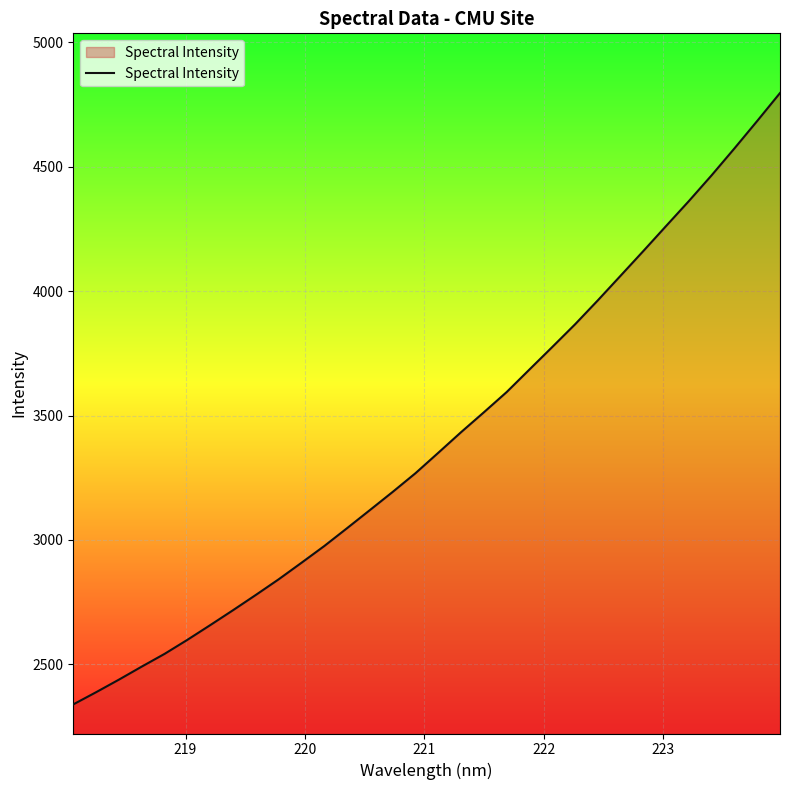

What is the maximum value shown in the chart?

4796.0